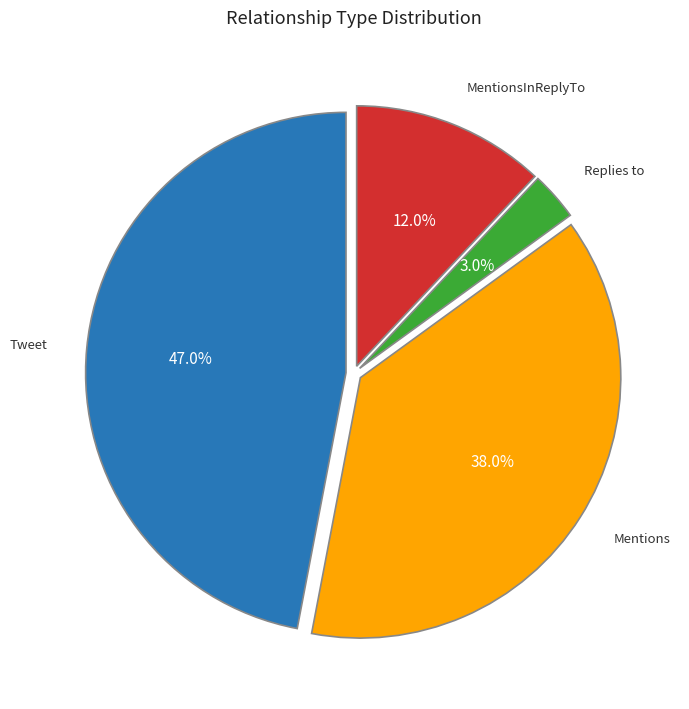

Does any single category account for the majority?

No